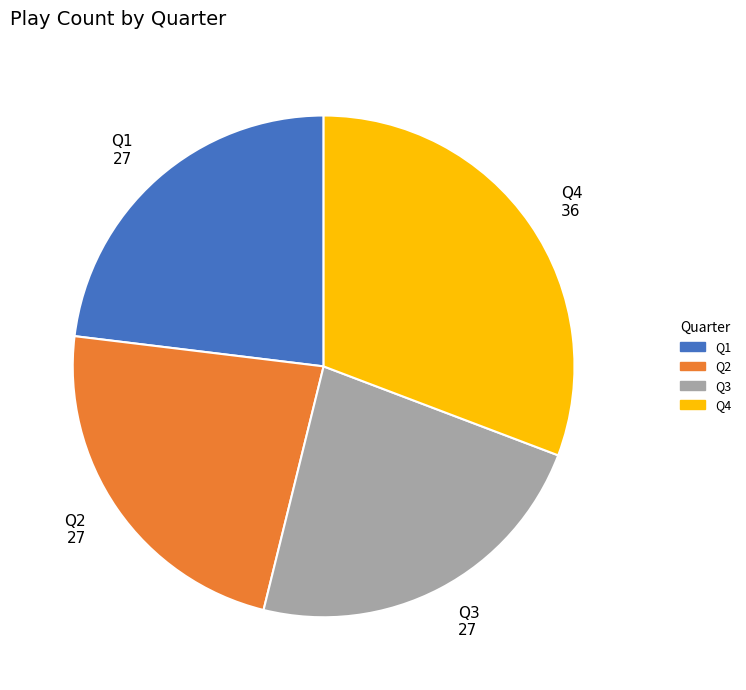

Combined, do Q3 and Q2 account for over 50%?

No